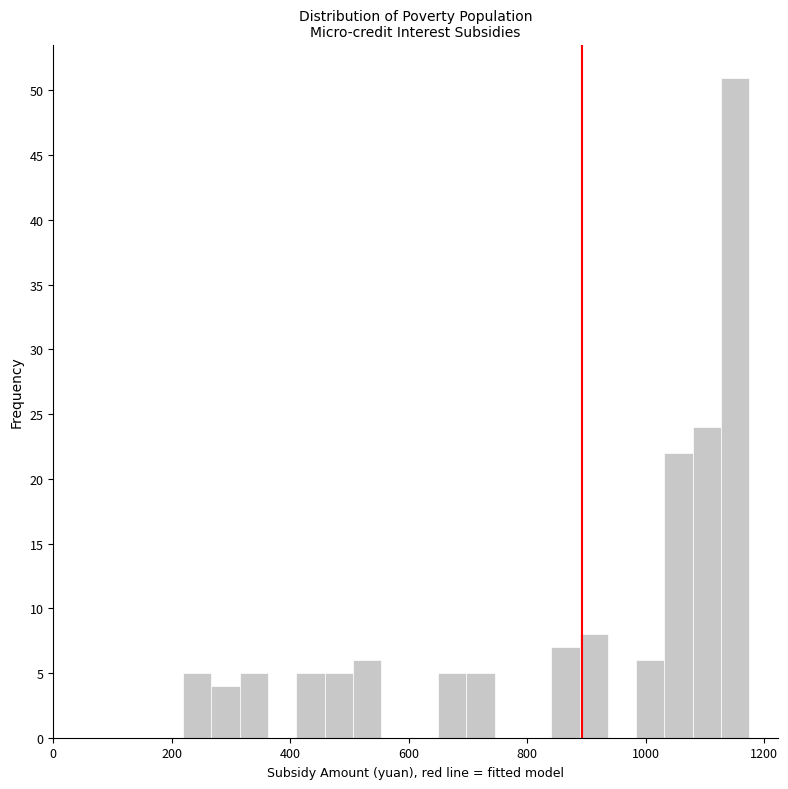

Read against the x-axis, roughly where is the centre of the tallest bar?

1160